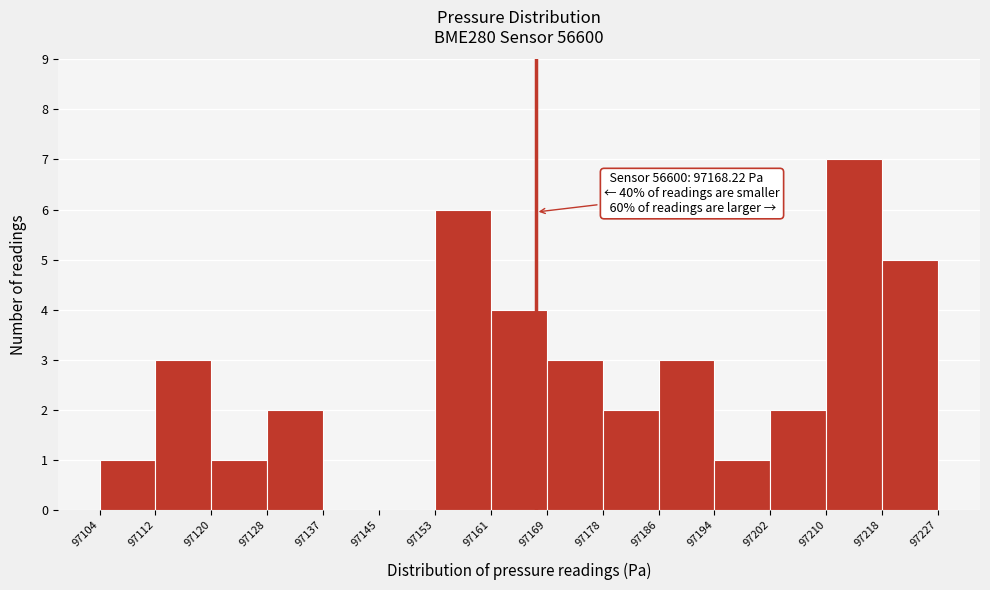

Over which range of the x-axis is the bar tallest?

97210 to 97218